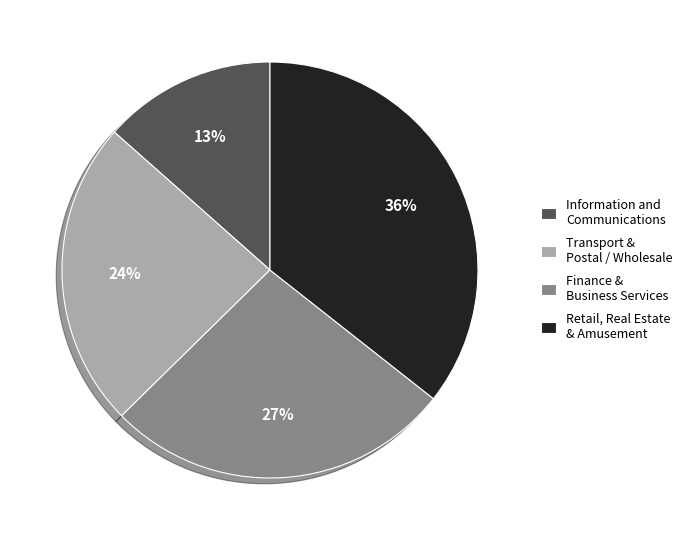

Combined, do Transport & Postal / Wholesale and Information and Communications account for over 50%?

No